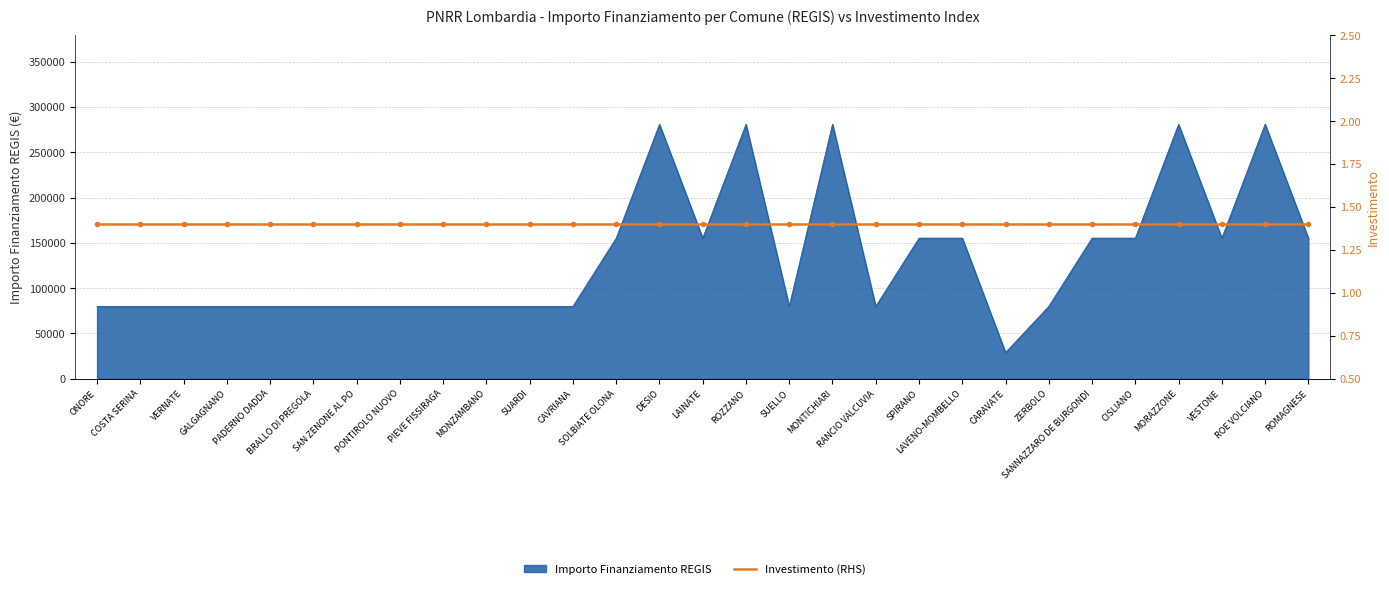

What value does the data have at MONTICHIARI, to the nearest 50?

280950